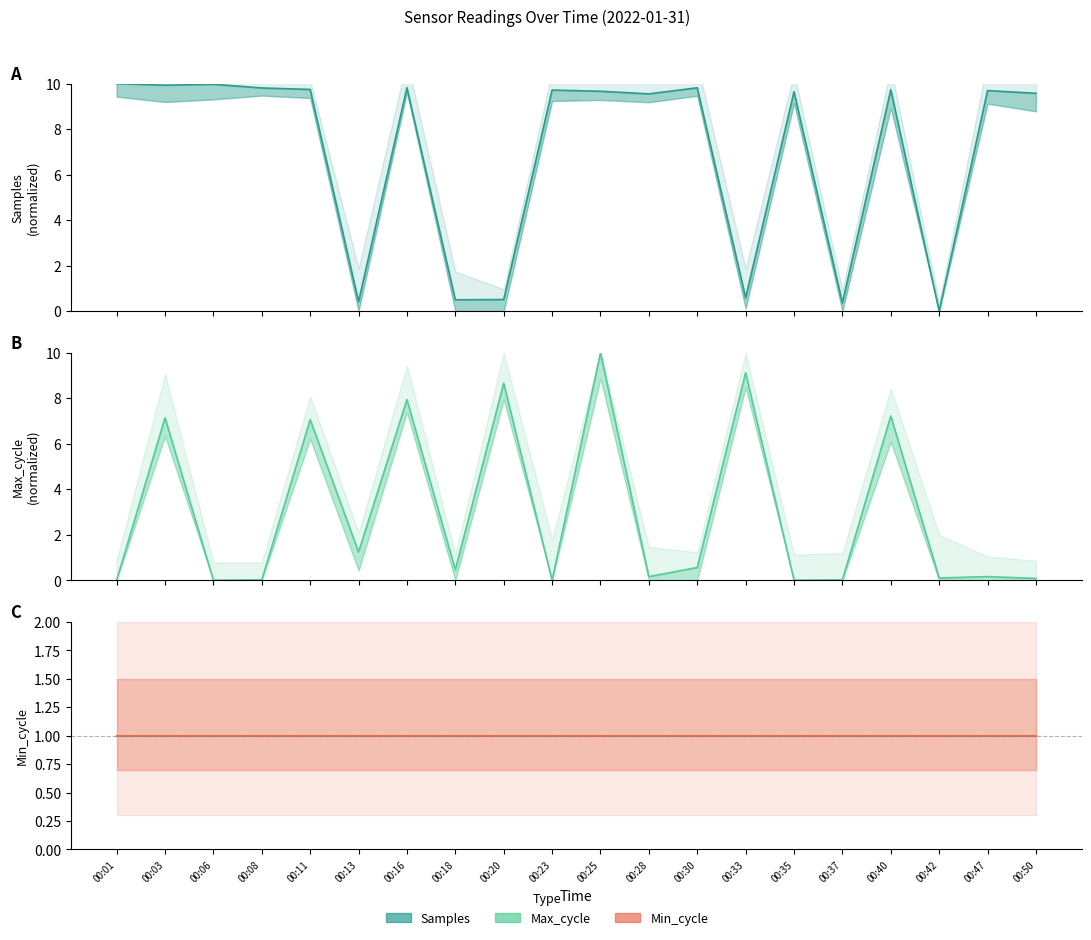

Rank the series at 00:33 from highest to lowest value.

Max_cycle (Estimate), Min_cycle (Estimate), Samples (Estimate)